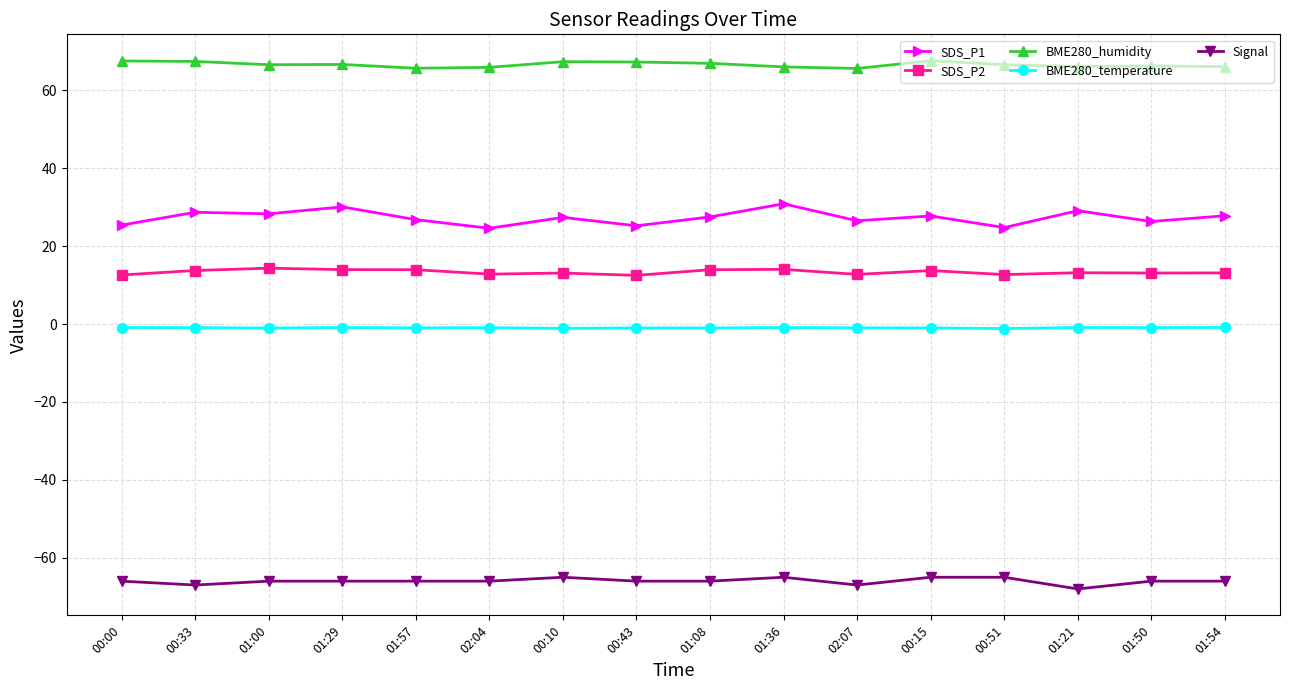

Which series changed the most between 00:33 and 02:04?

SDS_P1